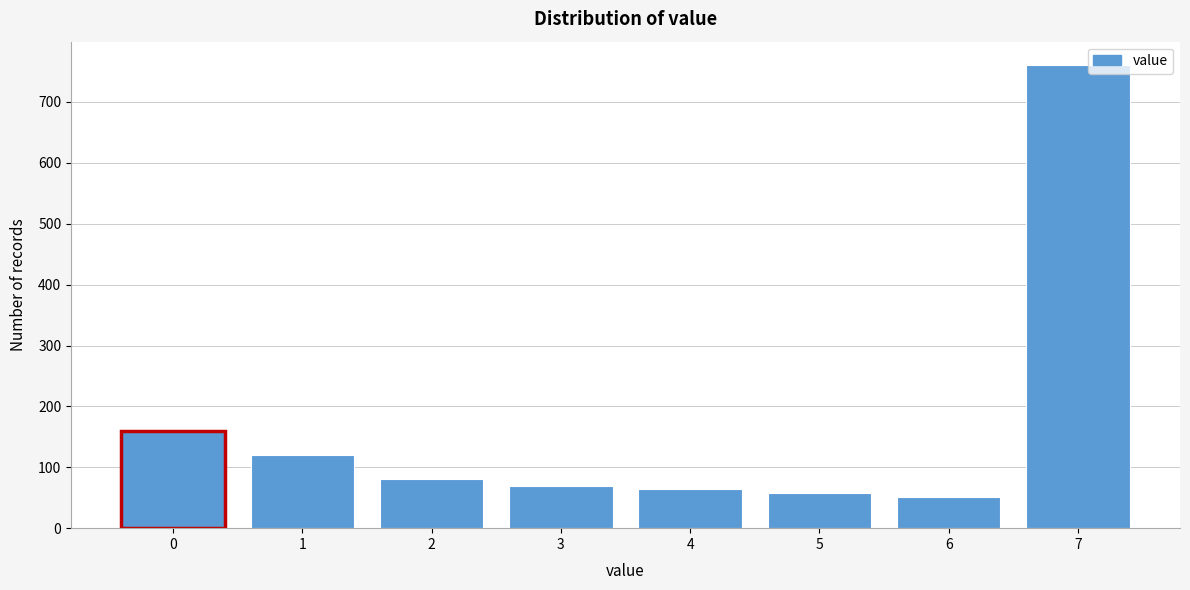

Reading right to left, transcribe all the data shown in this chart.

761	51	57	64	70	80	120	159